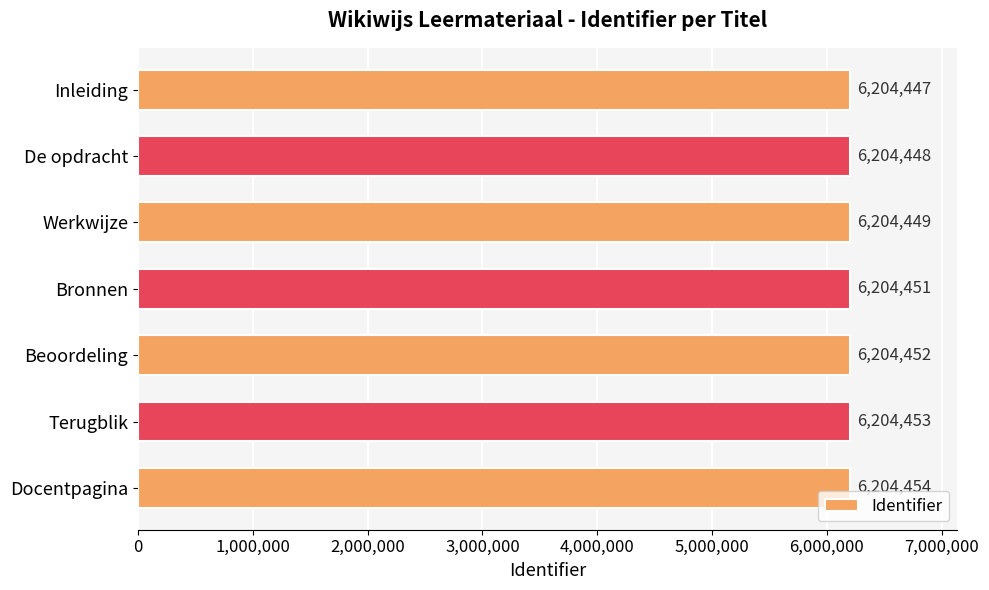

Count the values in the range 6204448 to 6204453.

5